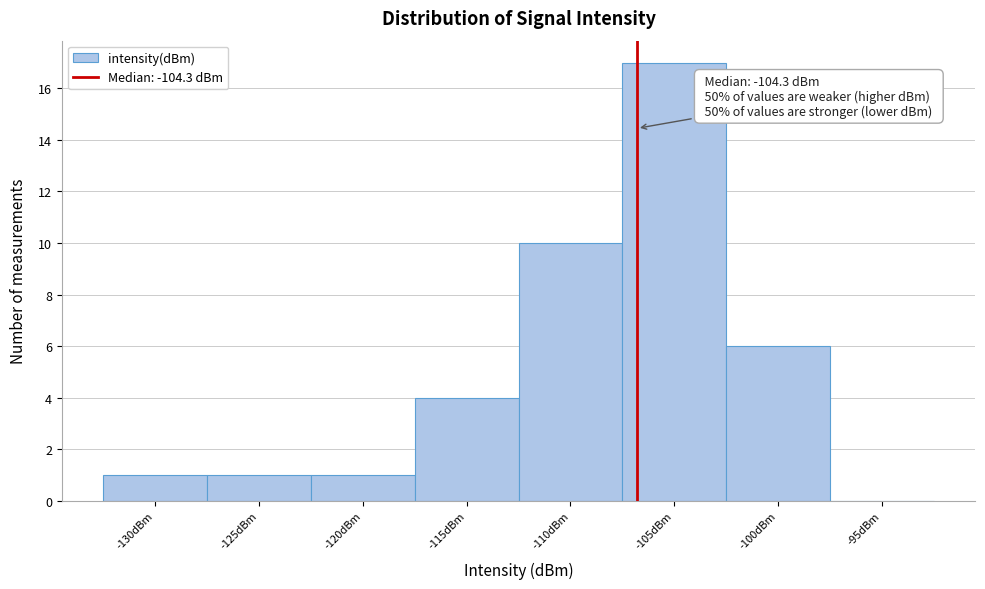

Reading left to right, extract all data points from this chart.

-130dBm=1	-125dBm=1	-120dBm=1	-115dBm=4	-110dBm=10	-105dBm=17	-100dBm=6	-95dBm=0